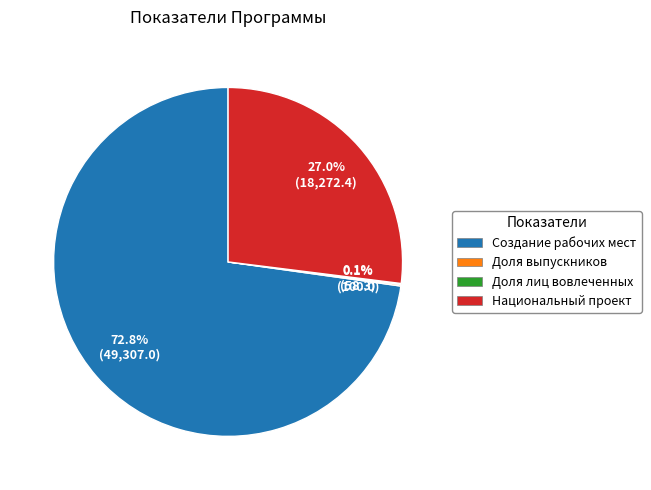

To the nearest percent, what is the difference between the Национальный проект and Создание рабочих мест slice percentages?

46%